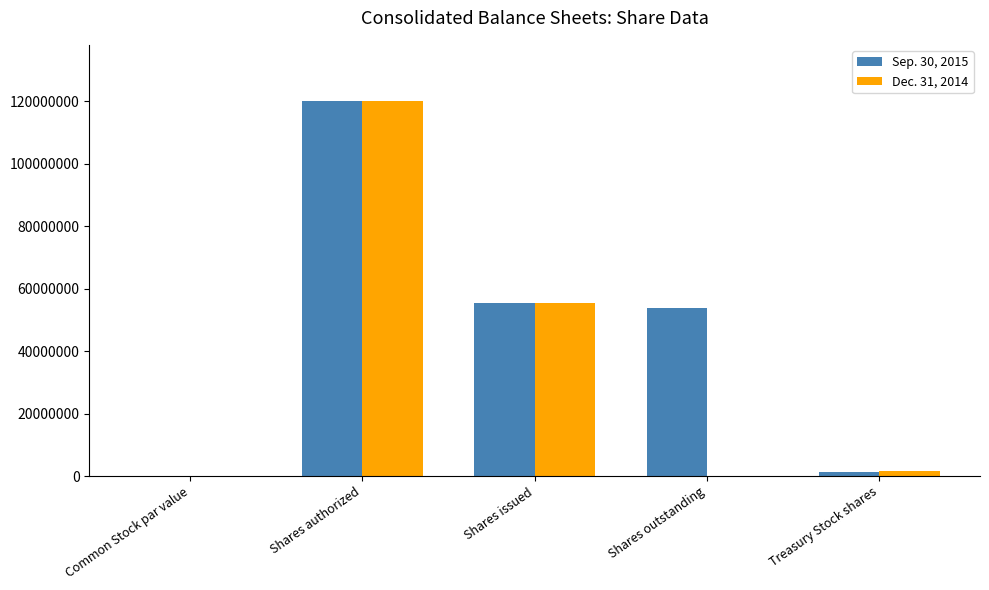

At which label does Sep. 30, 2015 reach its peak?

Shares authorized